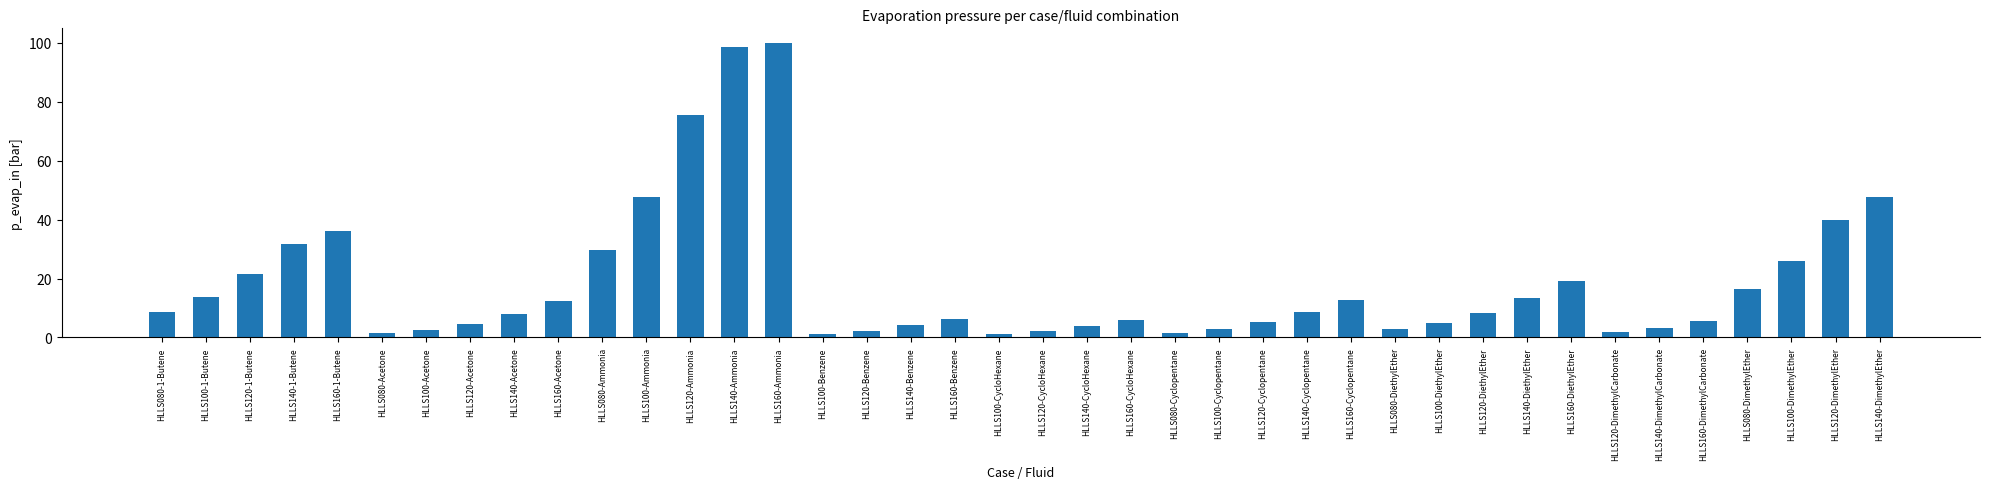

How many bars are there in total?

40